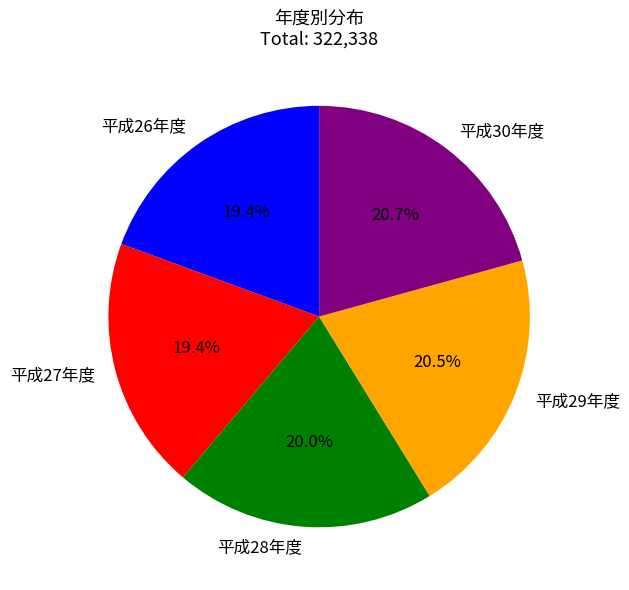

Is there any slice that represents more than half of the pie?

No